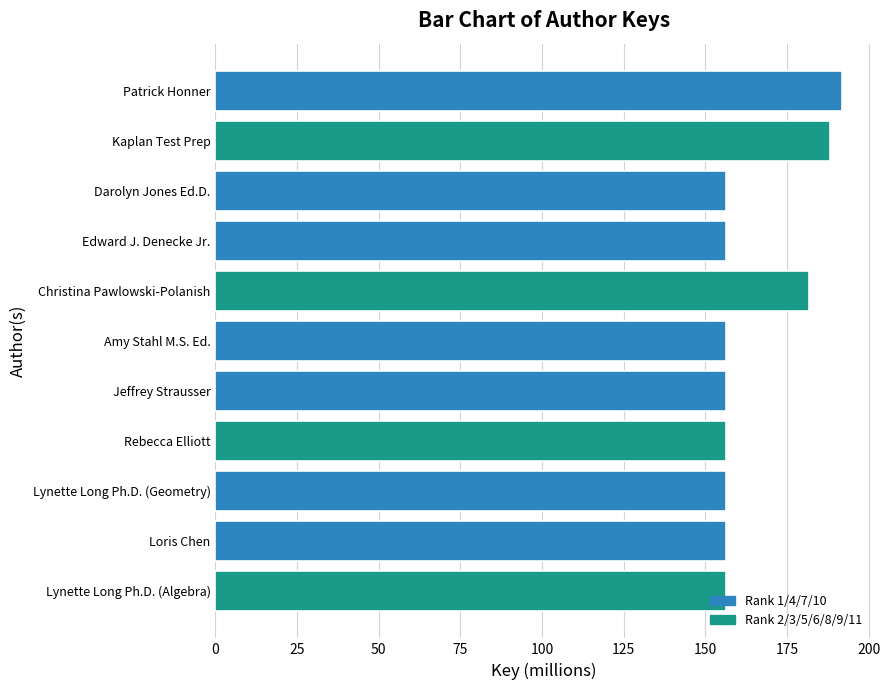

What is the difference between the maximum and second lowest values?

35.5